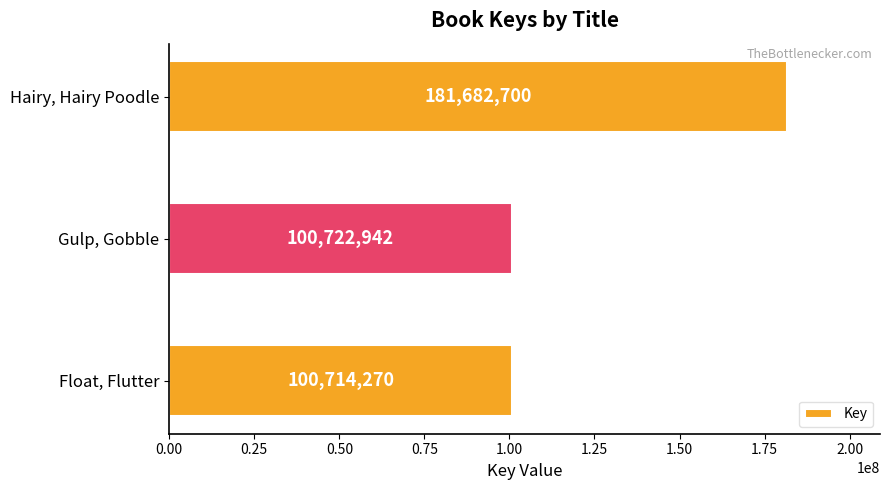

Count the number of categories in the chart.

3